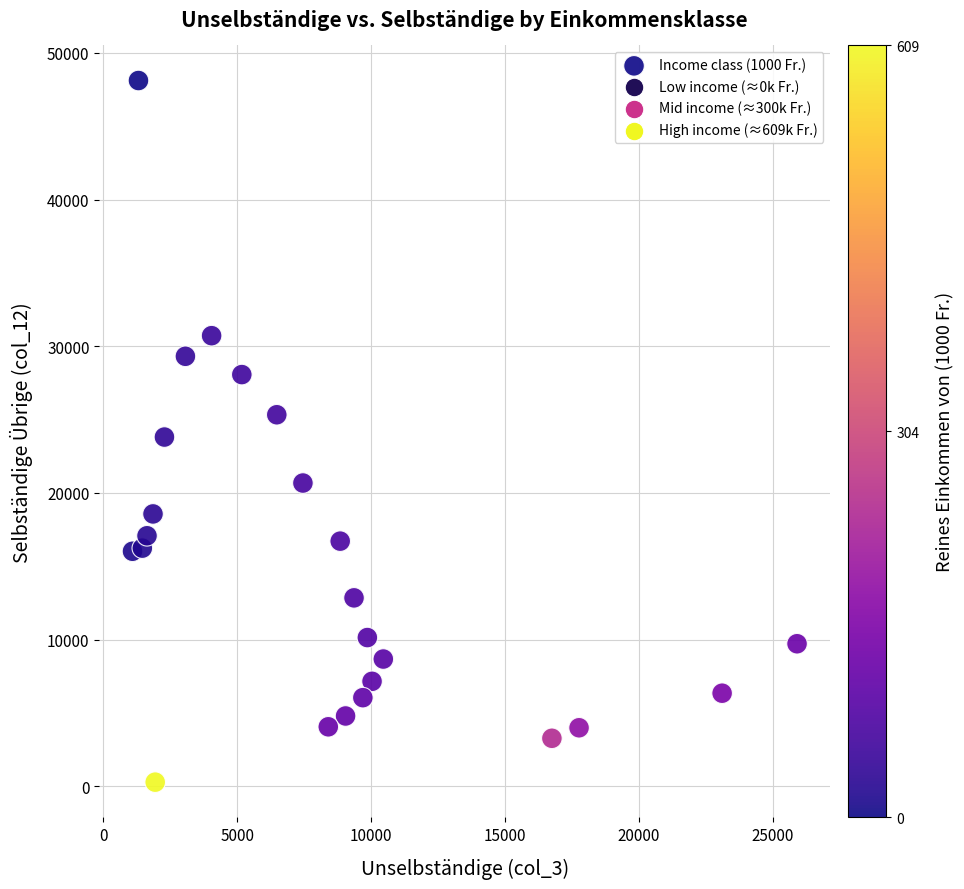

What is the range of Y values (max minus min)?

47825